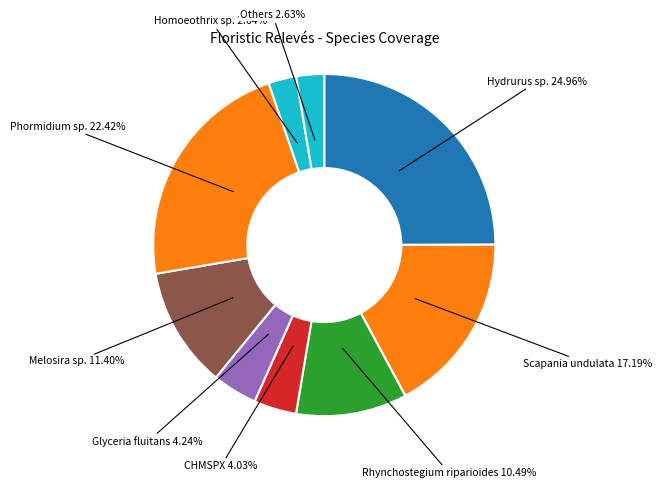

Is there a majority slice in this chart?

No